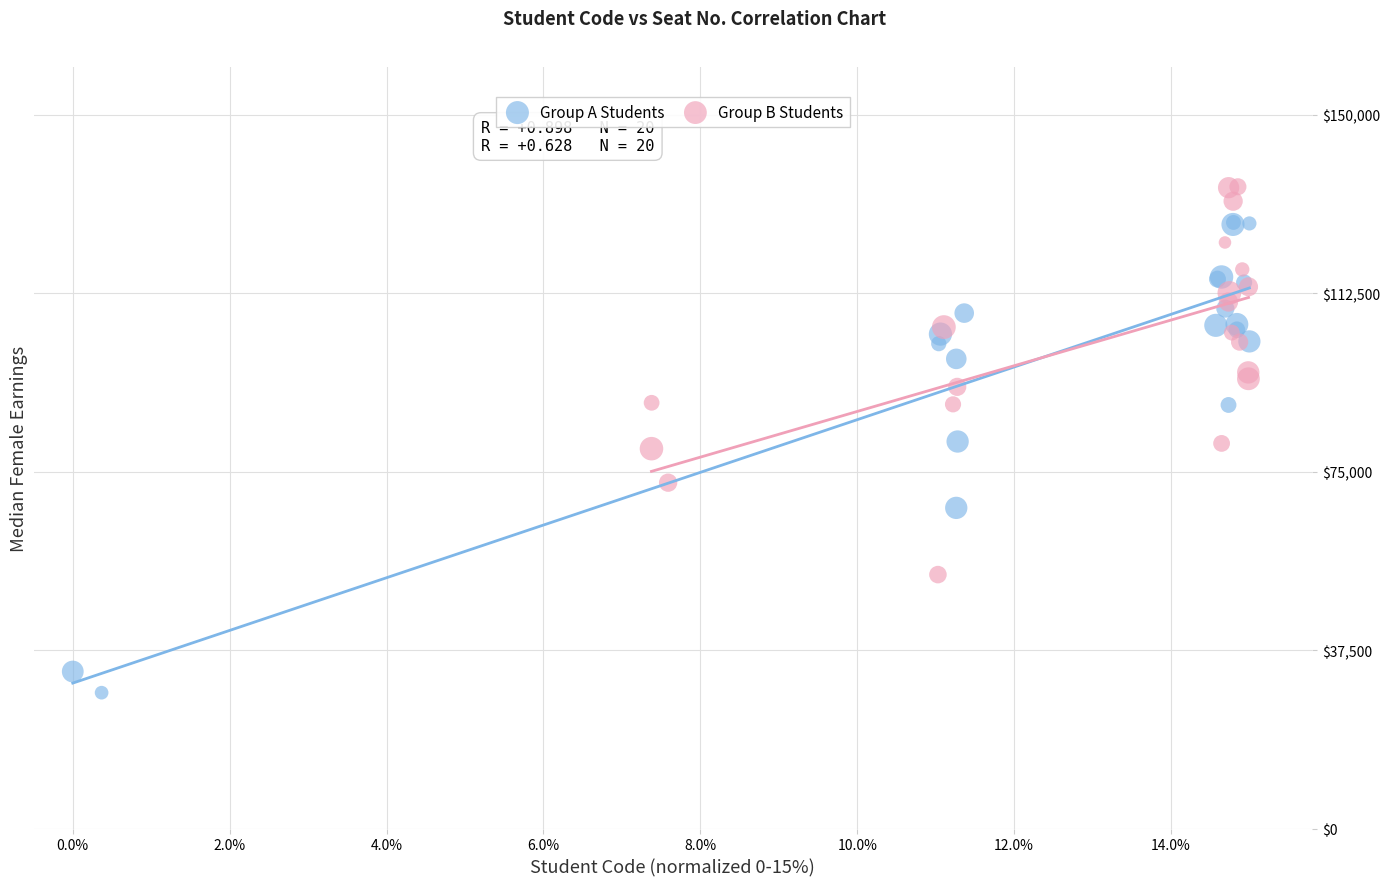

Which series contains the lowest Y value?

Group A Students